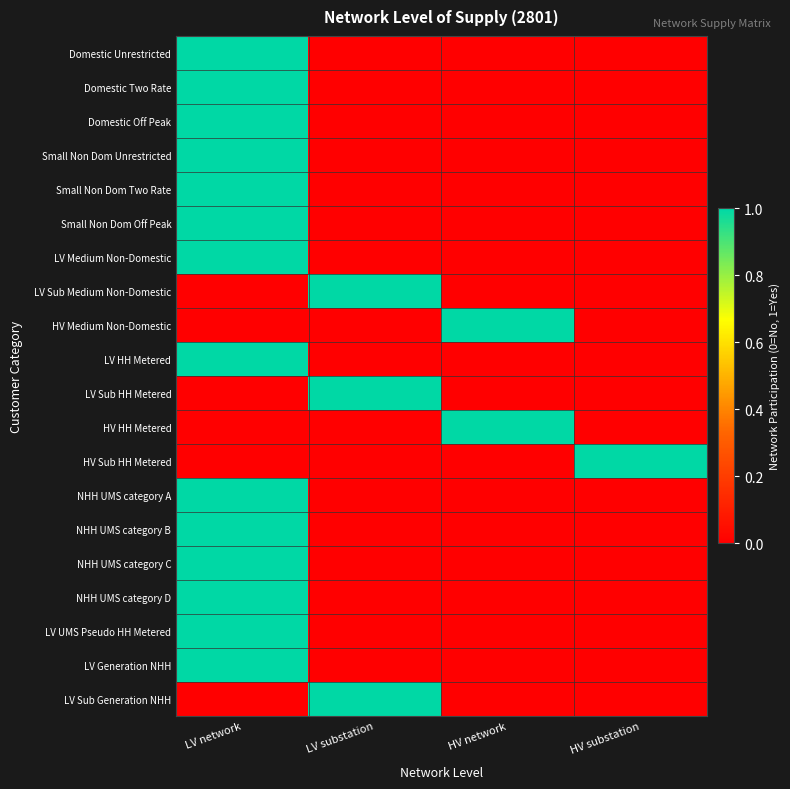

Which has a higher value, HV network or LV substation?

HV network